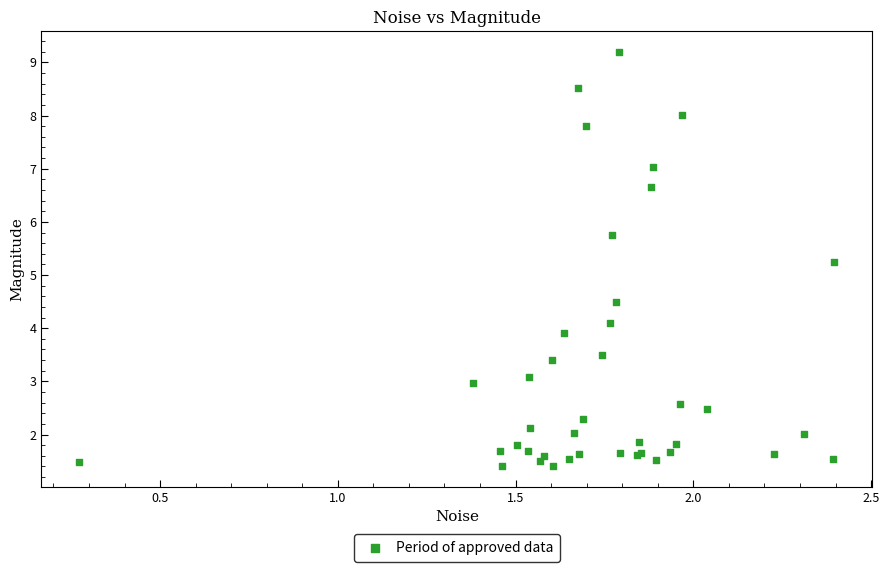

What Y value in the scatter plot is closest to 5?

5.2